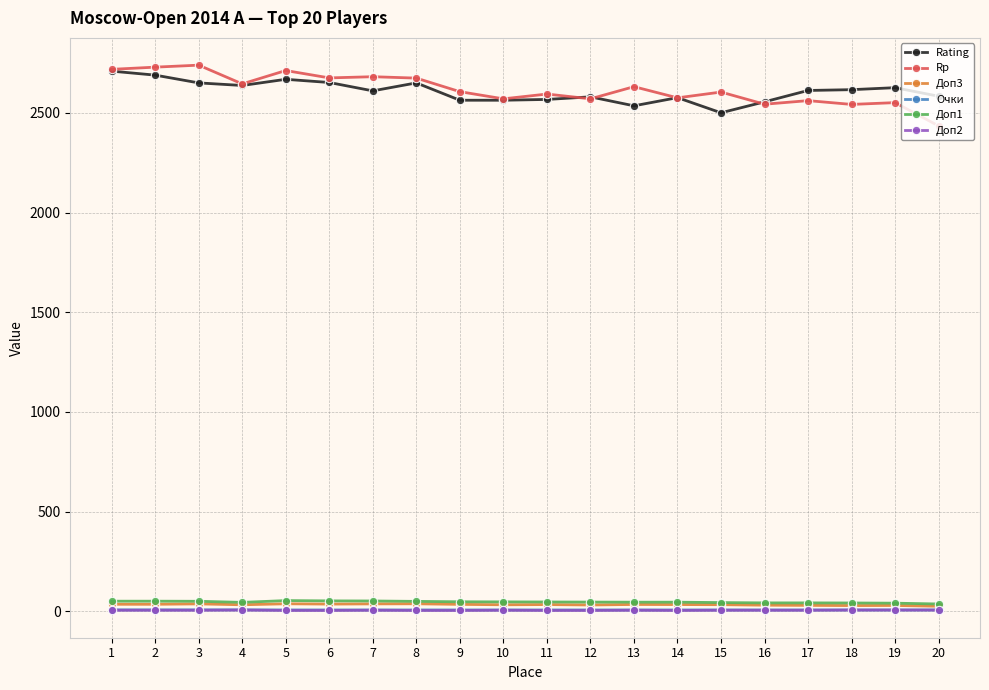

What is the total value across all series at 3?

5490.0